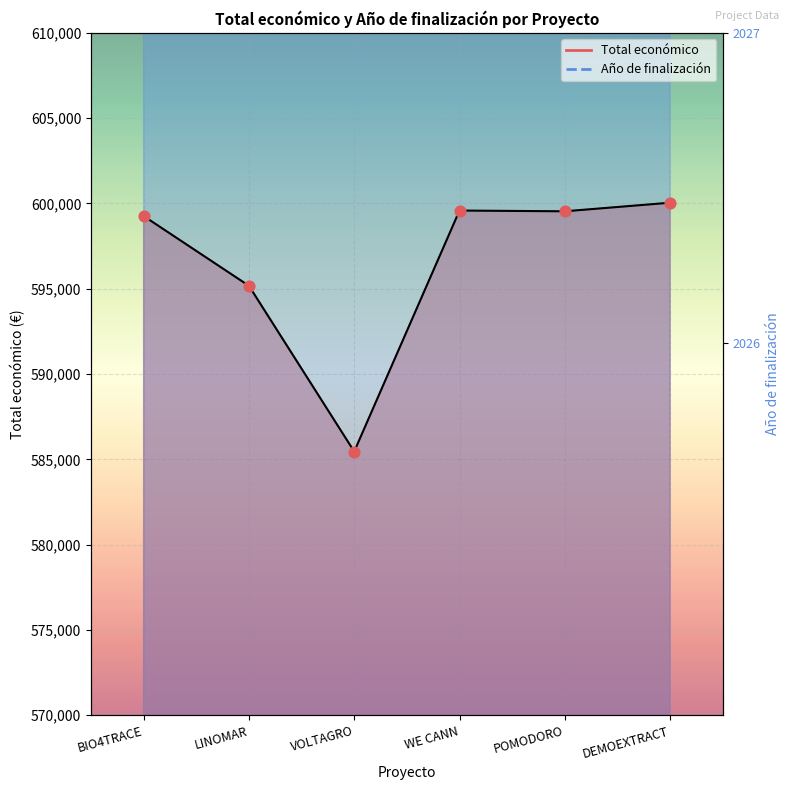

What are all the series names shown in the legend?

Total económico, Año de finalización